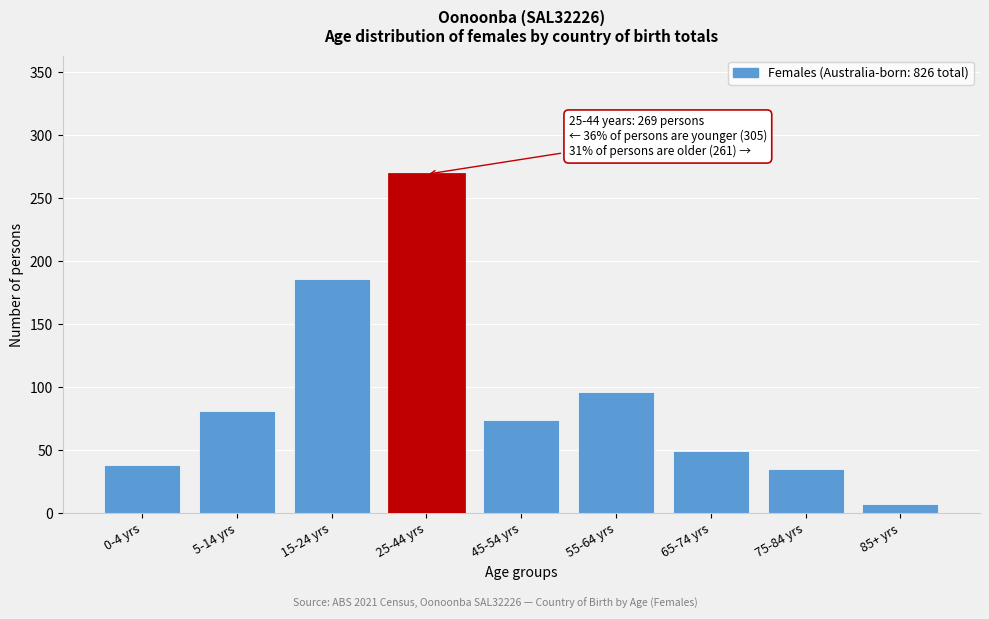

Reading right to left, transcribe all the data shown in this chart.

7	35	49	96	74	269	186	81	38